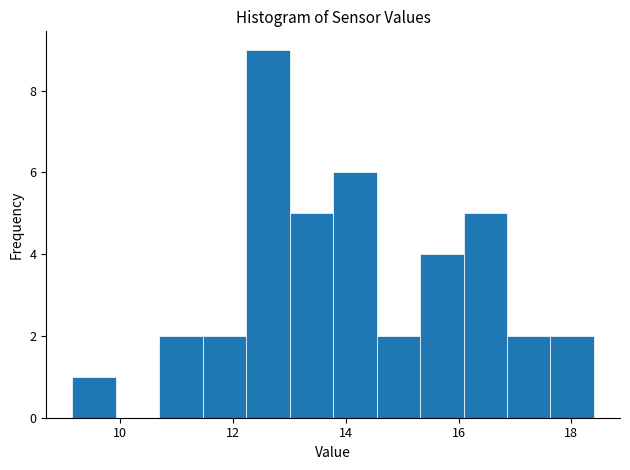

Around what value on the x-axis is the tallest bar? Give the approximate position of its centre, as read against the axis.

12.6